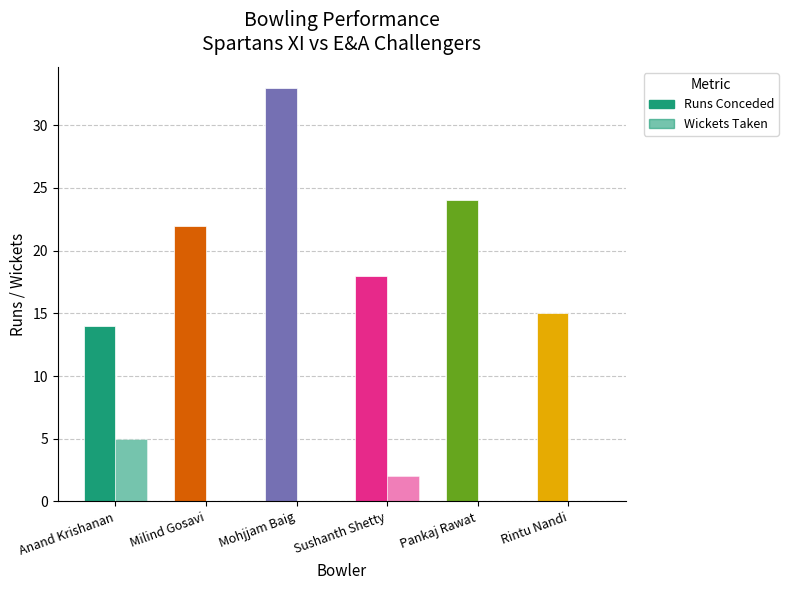

Count the number of categories in the chart.

6